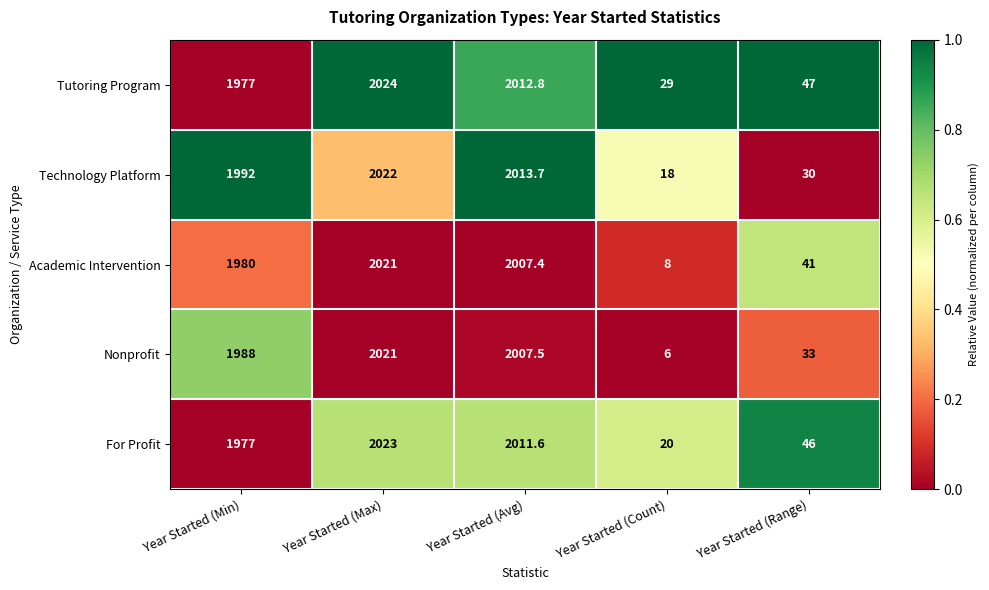

Reading right to left, list all the values displayed in this chart.

Tutoring Program: Year Started (Range)=47.0	Year Started (Count)=29.0	Year Started (Avg)=2012.8	Year Started (Max)=2024.0	Year Started (Min)=1977.0
Technology Platform: Year Started (Range)=30.0	Year Started (Count)=18.0	Year Started (Avg)=2013.7	Year Started (Max)=2022.0	Year Started (Min)=1992.0
Academic Intervention: Year Started (Range)=41.0	Year Started (Count)=8.0	Year Started (Avg)=2007.4	Year Started (Max)=2021.0	Year Started (Min)=1980.0
Nonprofit: Year Started (Range)=33.0	Year Started (Count)=6.0	Year Started (Avg)=2007.5	Year Started (Max)=2021.0	Year Started (Min)=1988.0
For Profit: Year Started (Range)=46.0	Year Started (Count)=20.0	Year Started (Avg)=2011.6	Year Started (Max)=2023.0	Year Started (Min)=1977.0